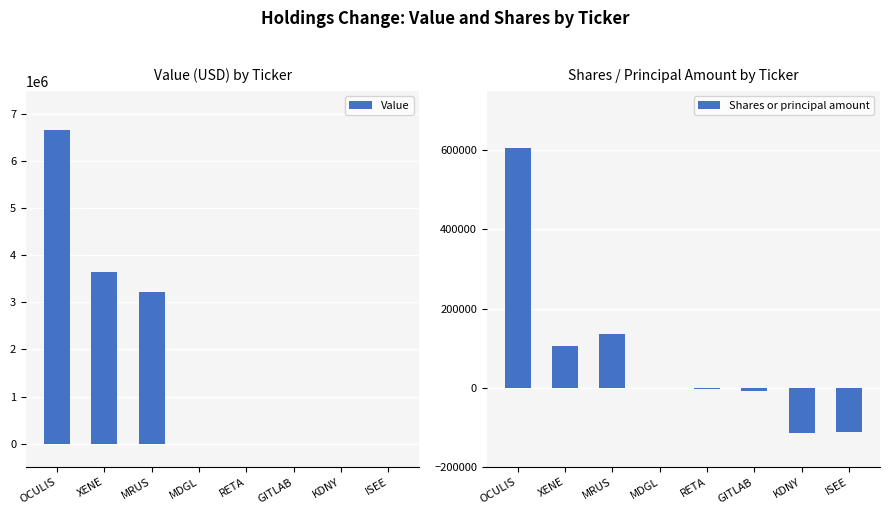

How many bars are there in each group?

2